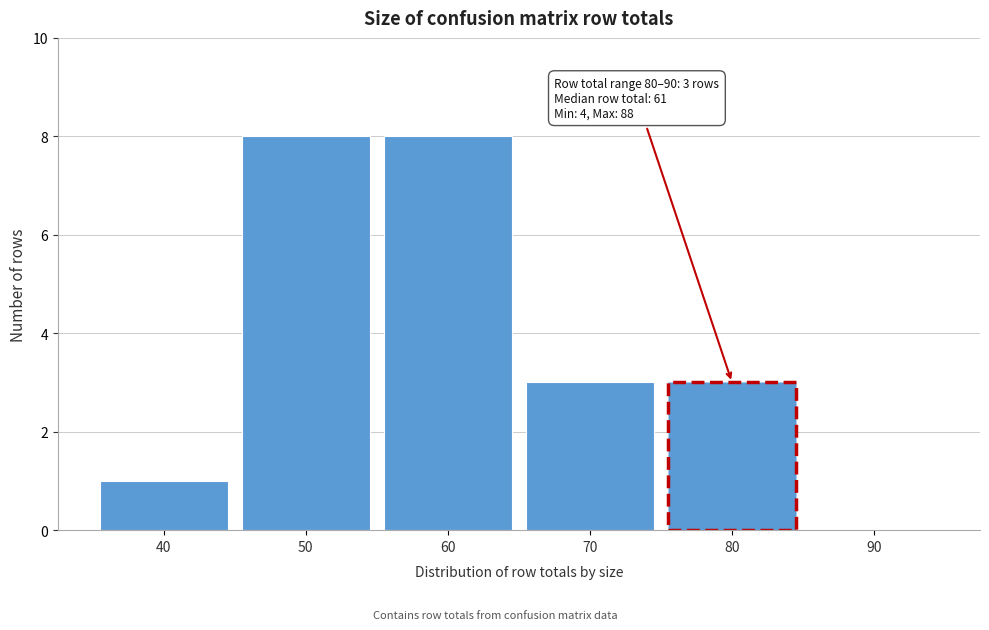

Reading right to left, transcribe all the data shown in this chart.

90=0	80=3	70=3	60=8	50=8	40=1